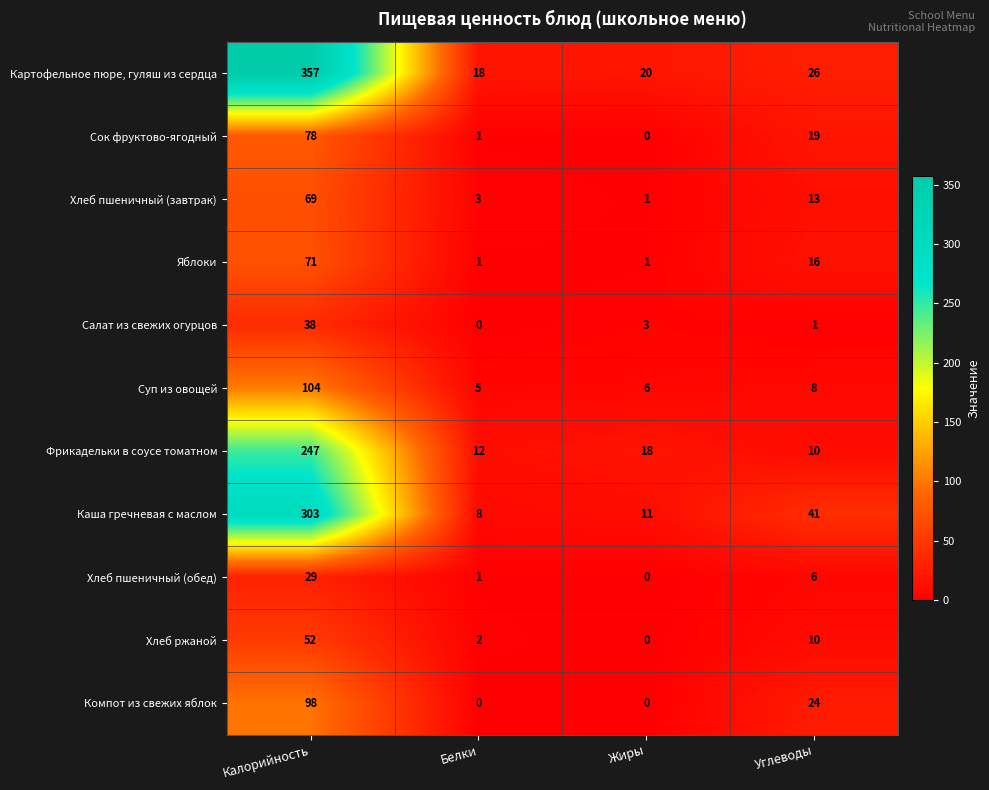

The Хлеб ржаной series shows 92 at Калорийность. True or false?

False